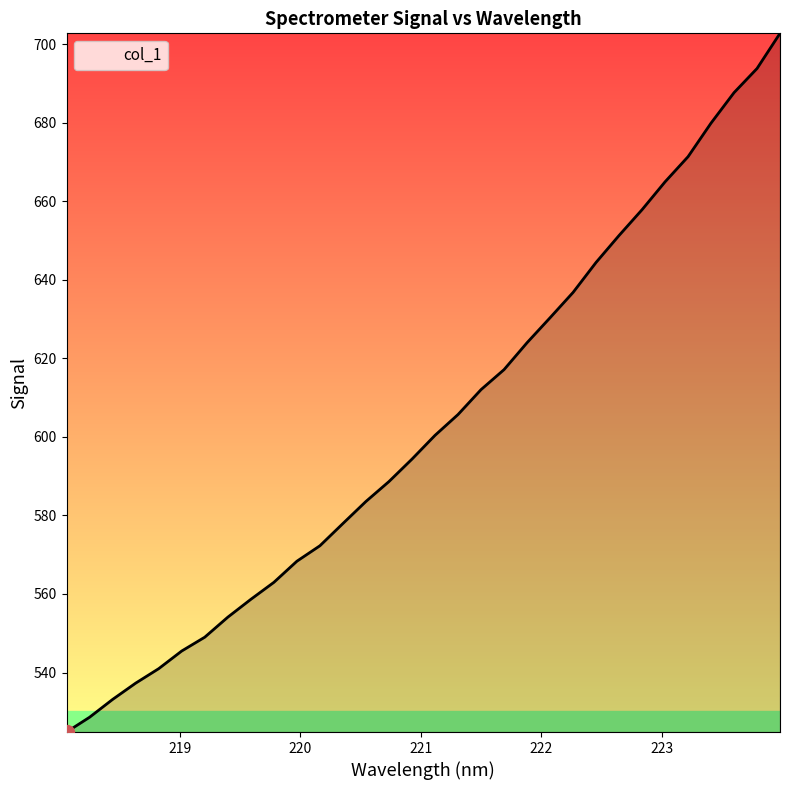

What is the difference between the maximum and minimum values?

177.9